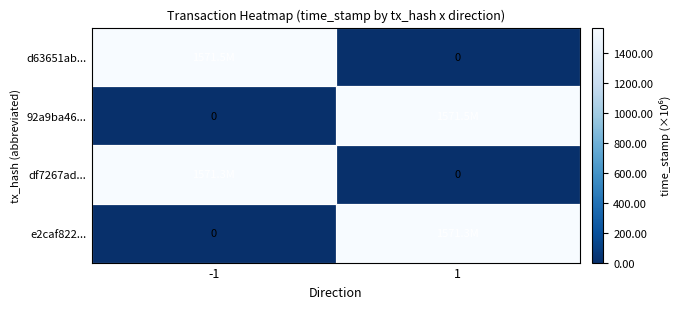

The value of df7267ad... at -1 is 812135714. True or false?

False